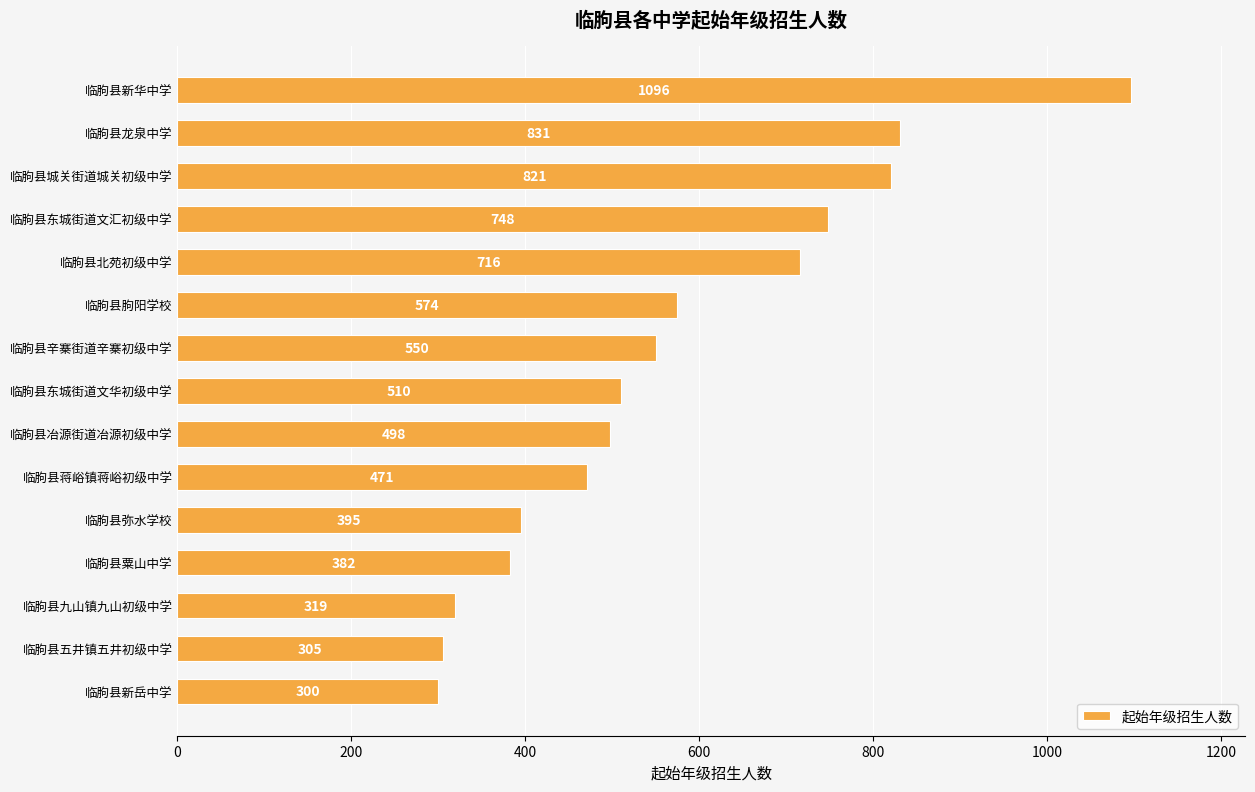

What is the minimum value shown in the chart?

300